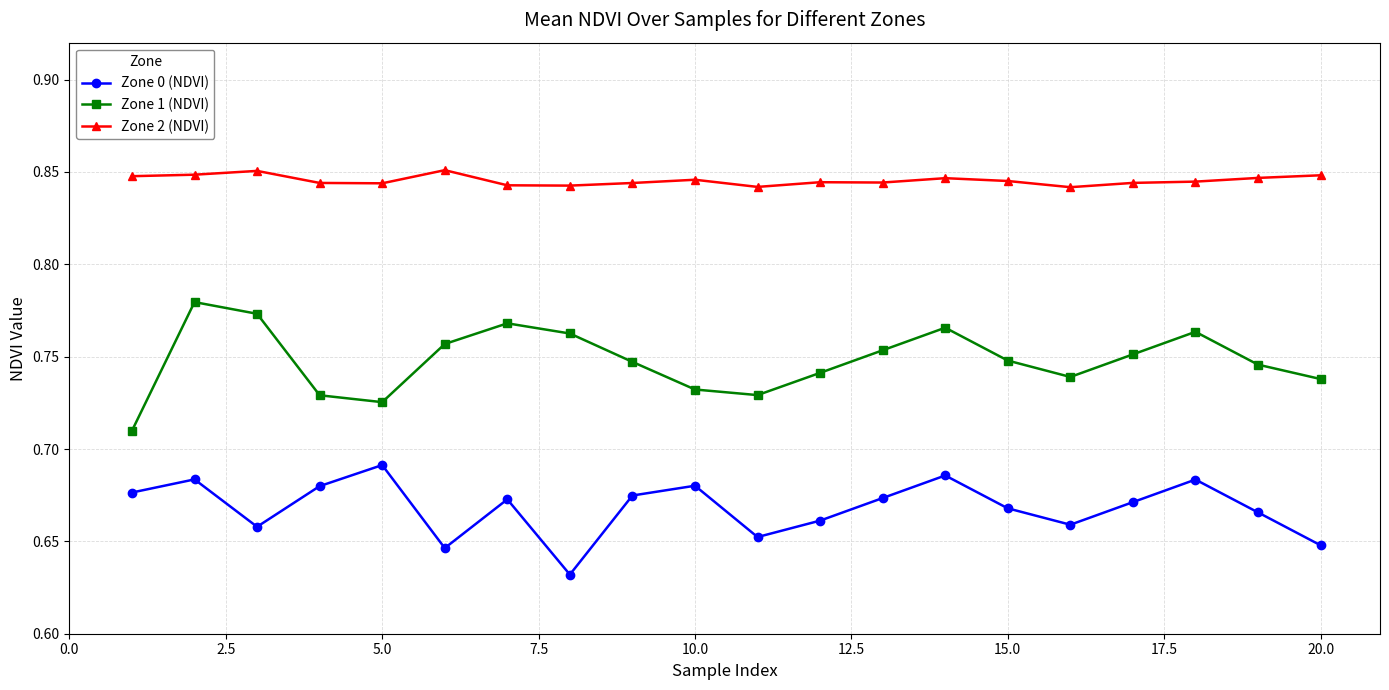

Rank the series by their average value, from highest to lowest.

Zone 2 (NDVI), Zone 1 (NDVI), Zone 0 (NDVI)